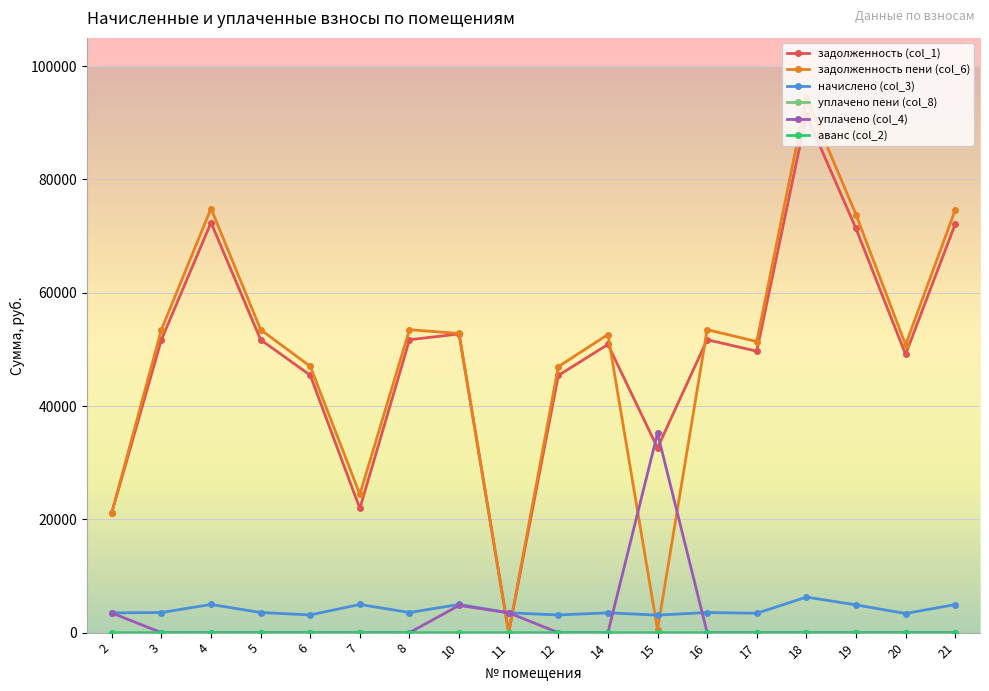

Is this an area chart (filled region under the line)?

No